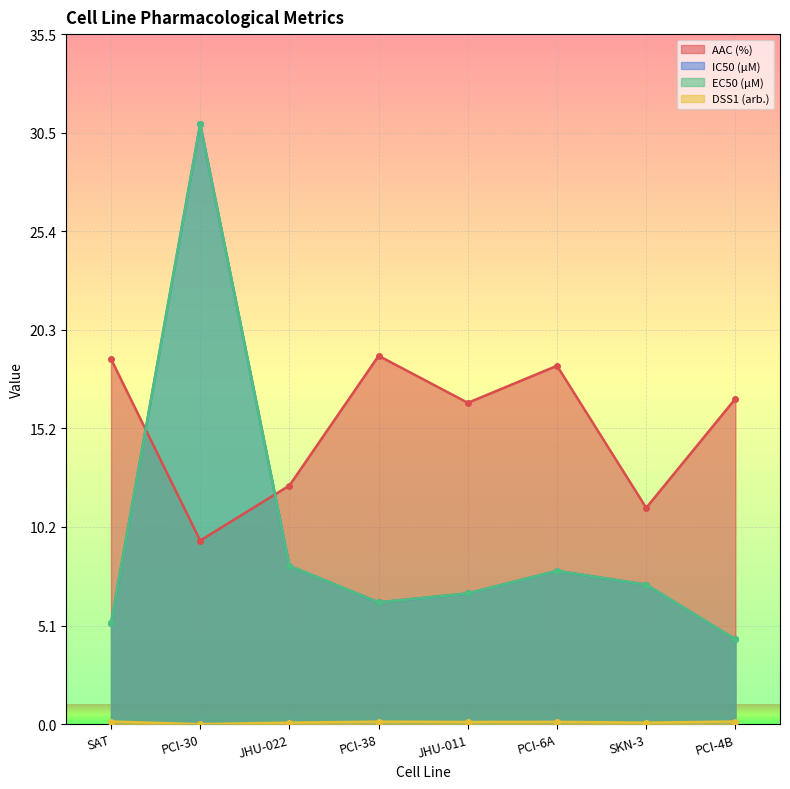

What is the highest value of the DSS1 (arb.) series?

0.1